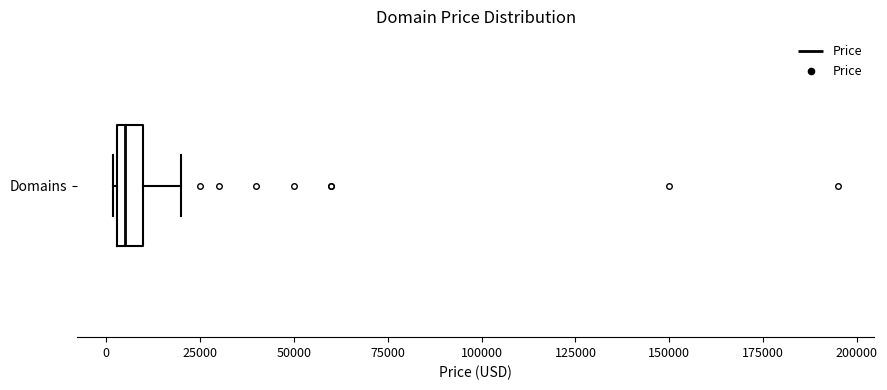

Where is the left edge of the box for Domains on the x-axis? The values are not printed on the chart, so give them approximately, as read against the axis.

5000